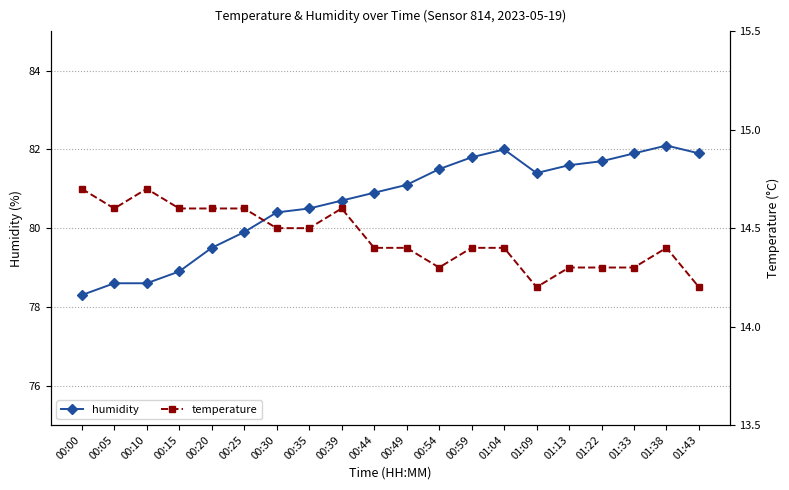

List the series in order of their peak value, lowest first.

temperature, humidity